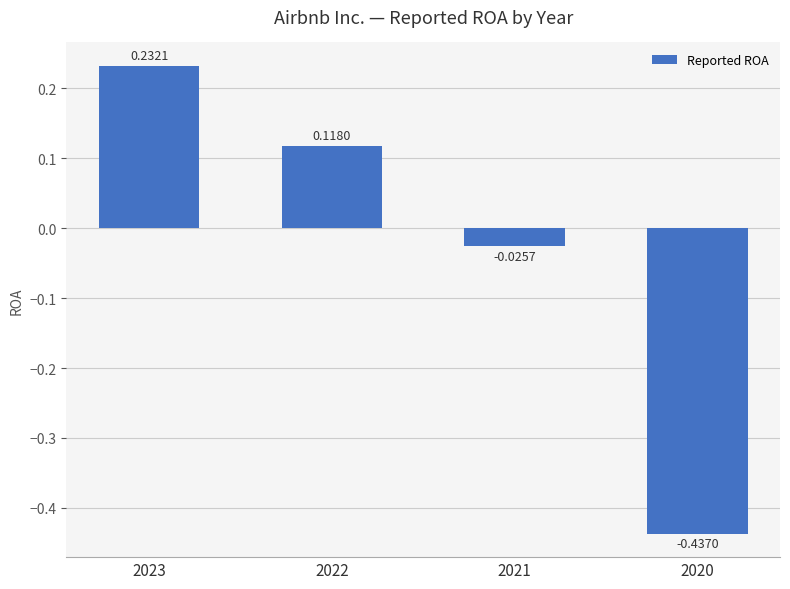

How many data points does each series have?

4